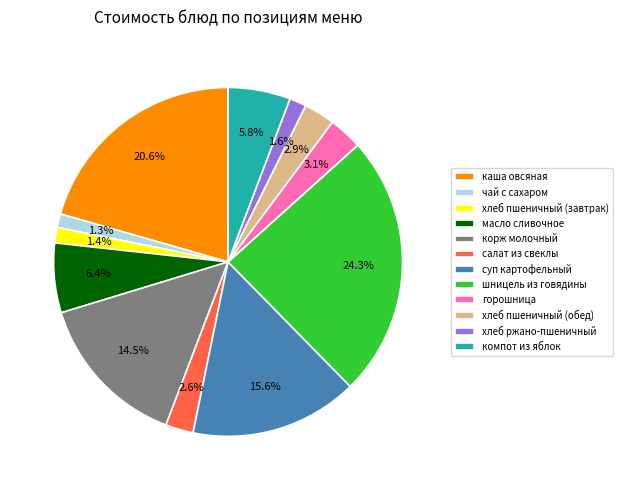

How many segments does this pie chart have?

12